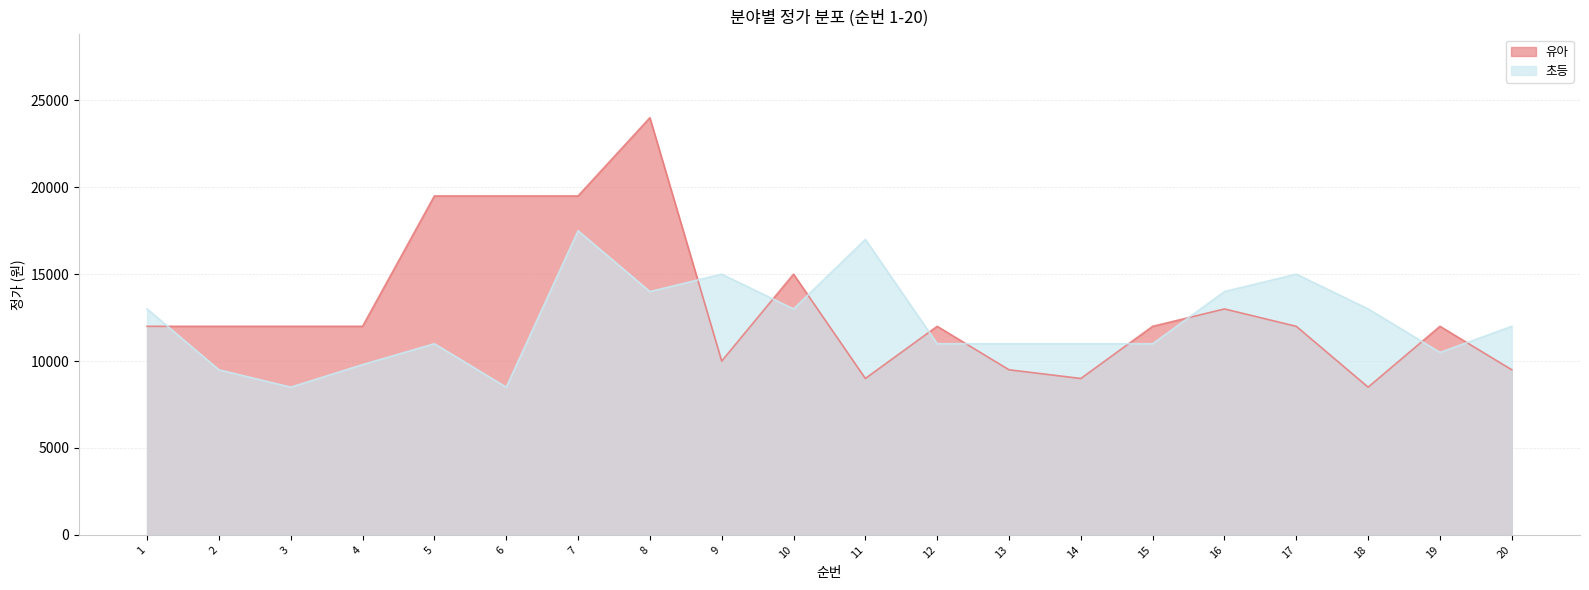

How many intersections are there between 유아 and 초등?

10